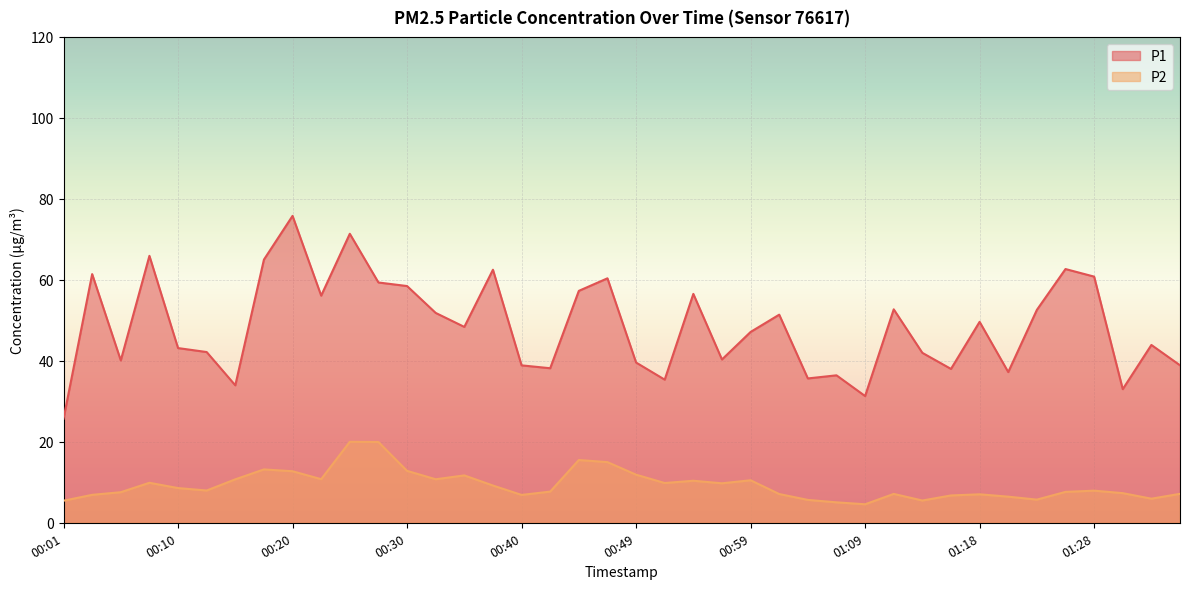

The value of P1 at 01:01 is 71.8. True or false?

False